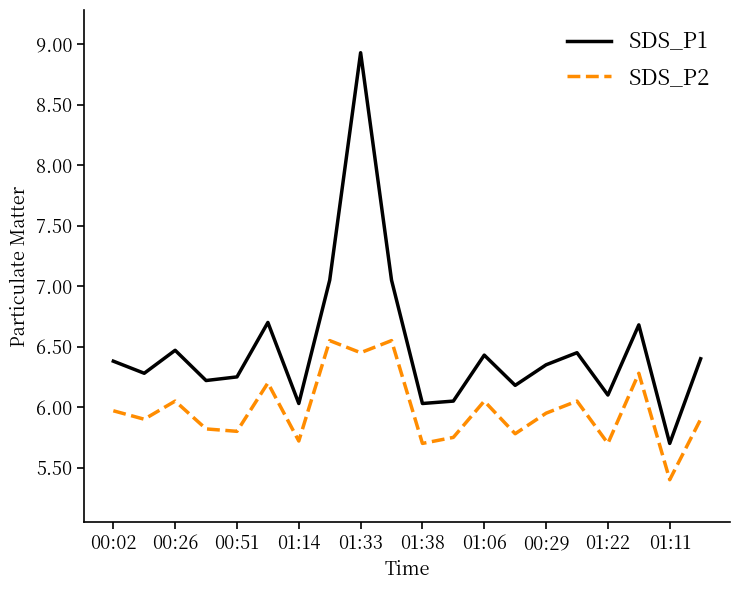

What is the smallest value displayed?

5.4